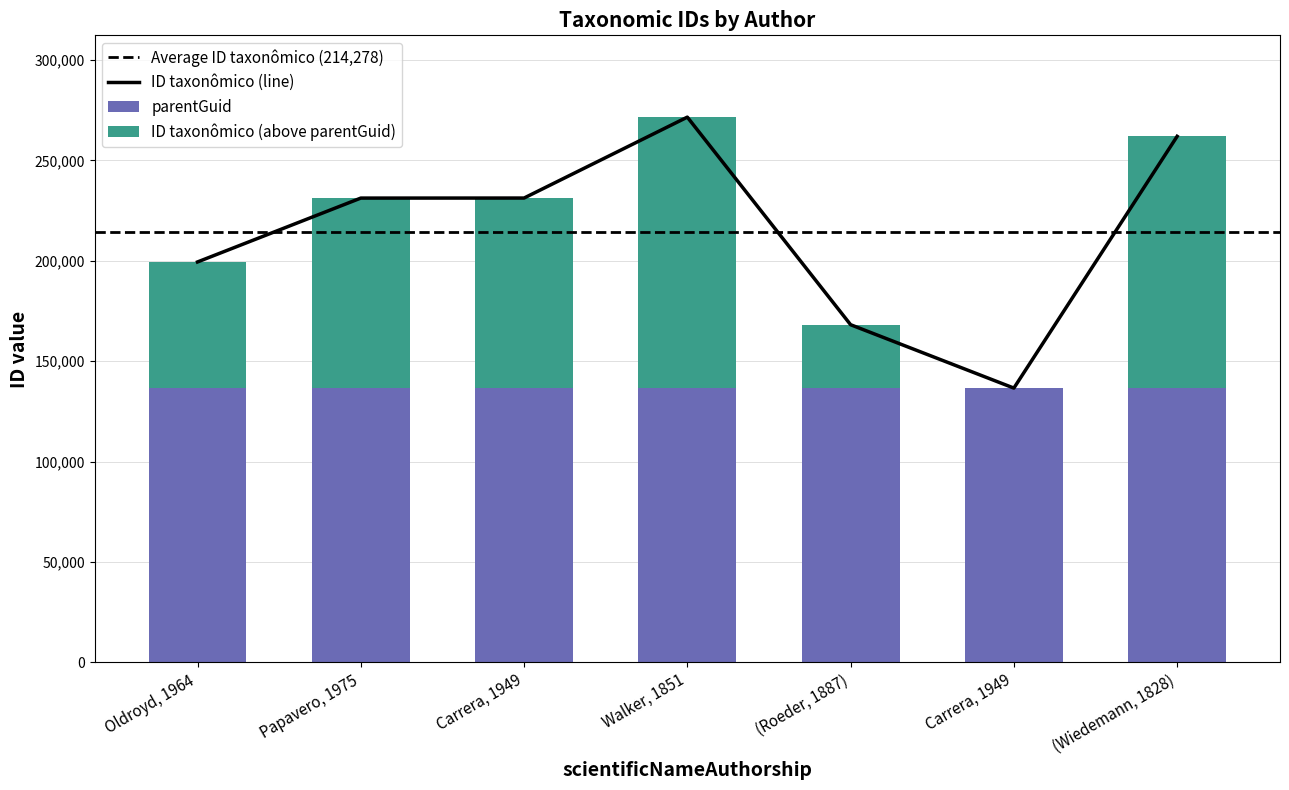

What is the label of the 2nd bar from the right?

Carrera, 1949